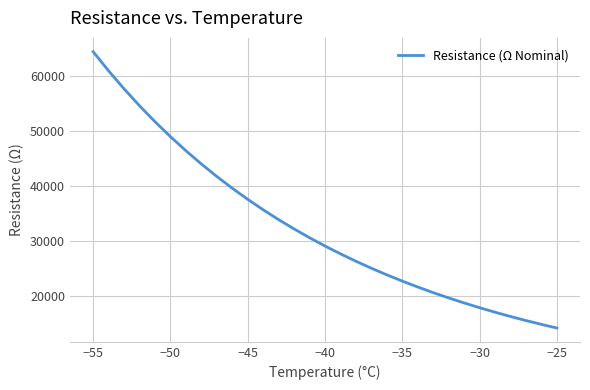

How many distinct data groups are displayed?

1